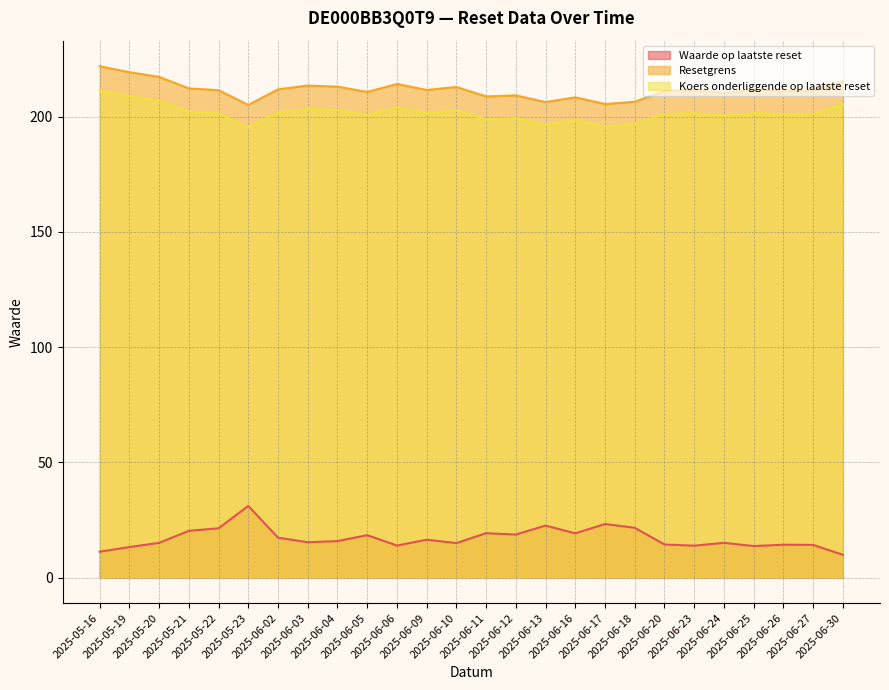

What is the sum of all Koers onderliggende op laatste reset values?

5238.8